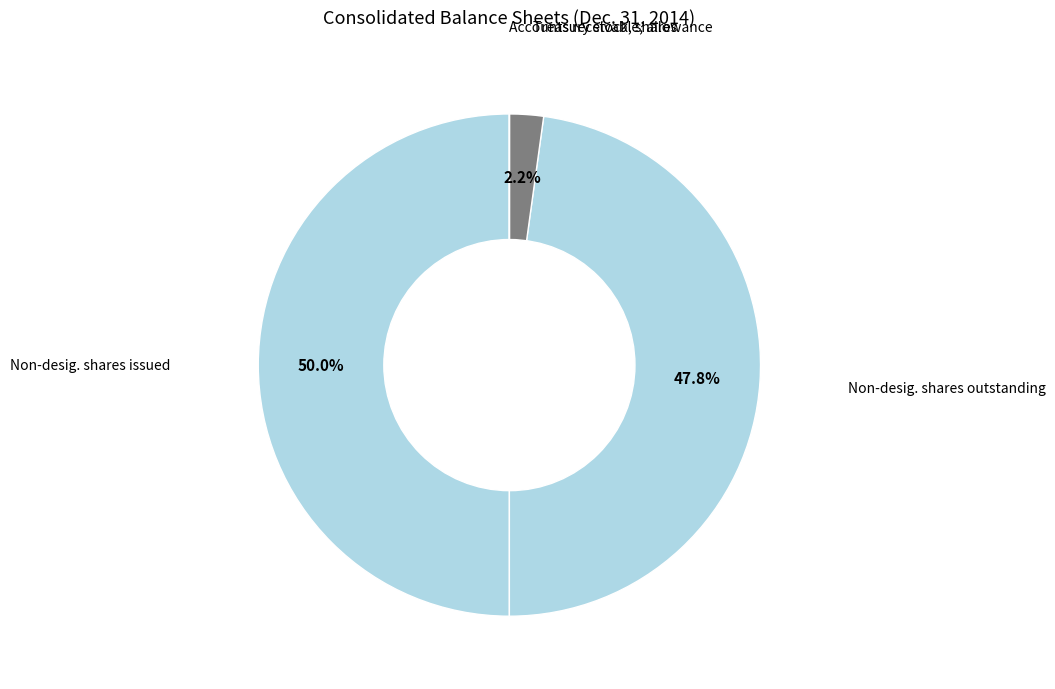

How many slices are in this pie chart?

4